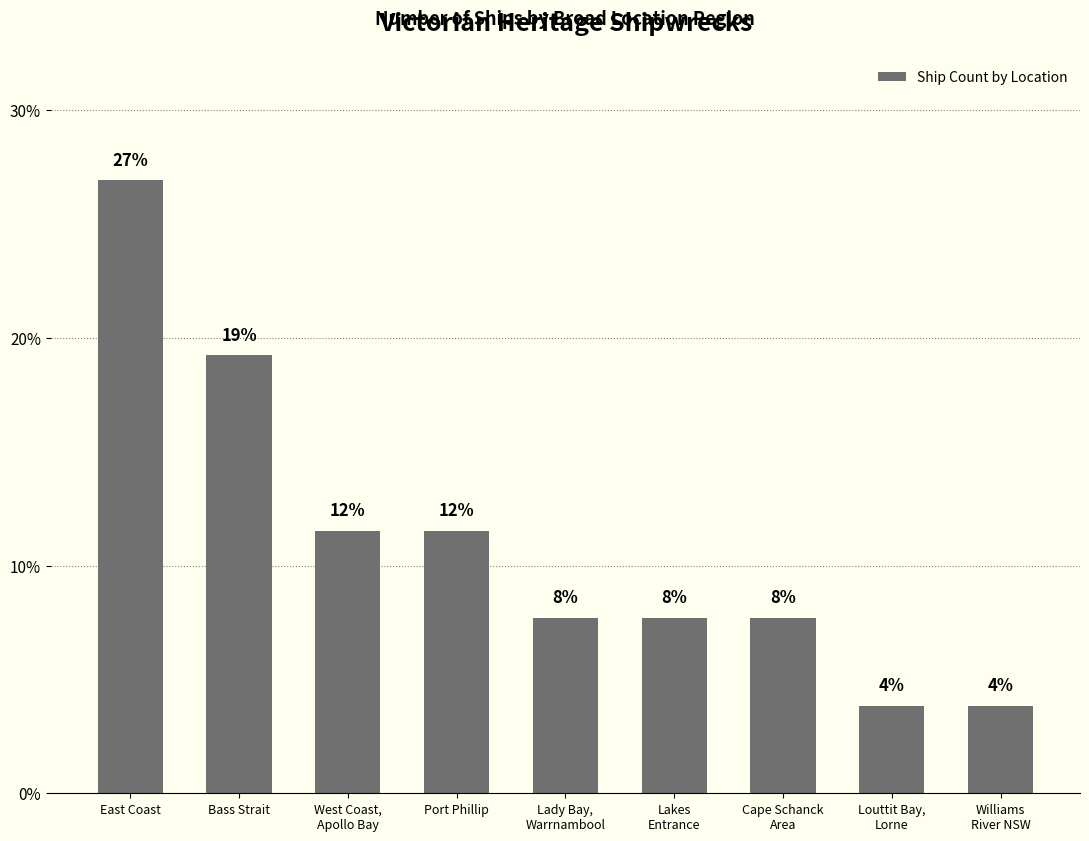

Which has a higher value, Williams
River NSW or Port Phillip?

Port Phillip